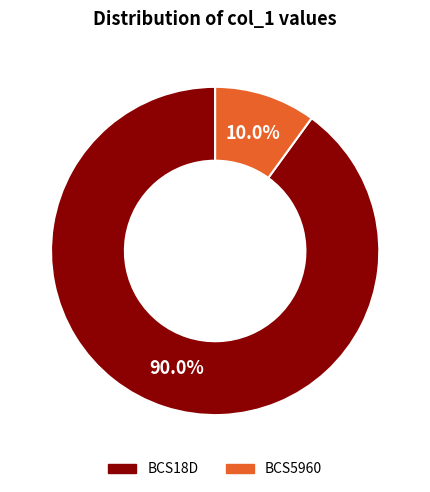

To the nearest percent, what is the difference between the largest and smallest slice percentages?

80%